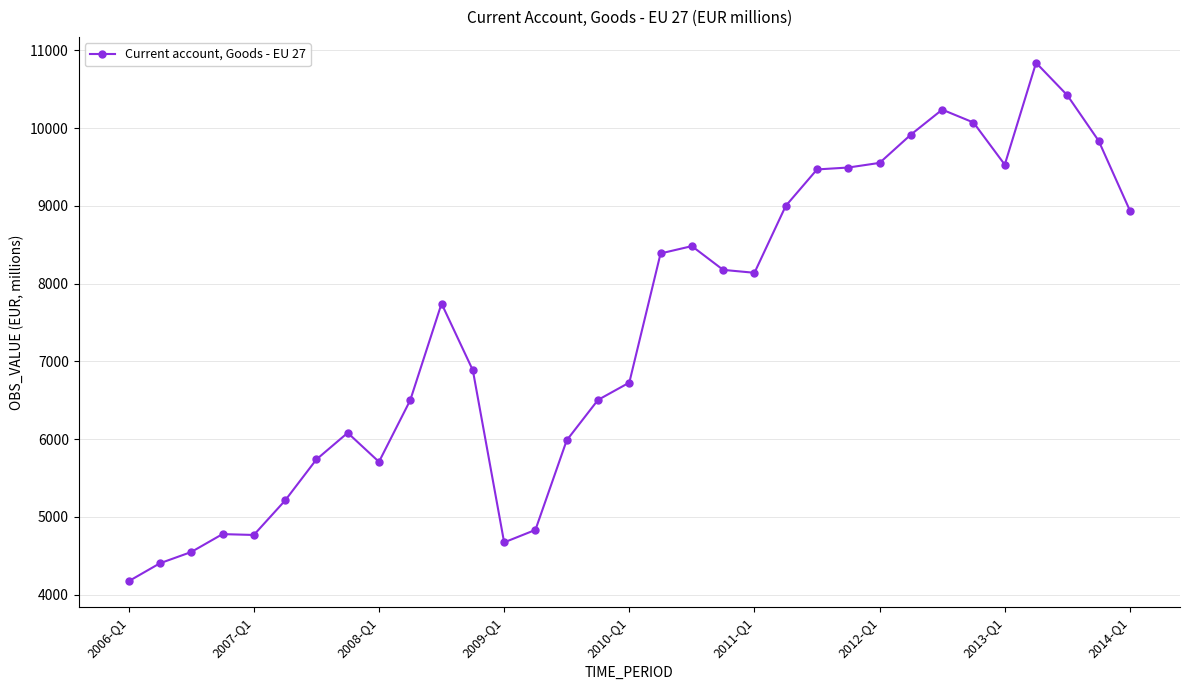

What is the value of the 18th point from the left?

8387.7